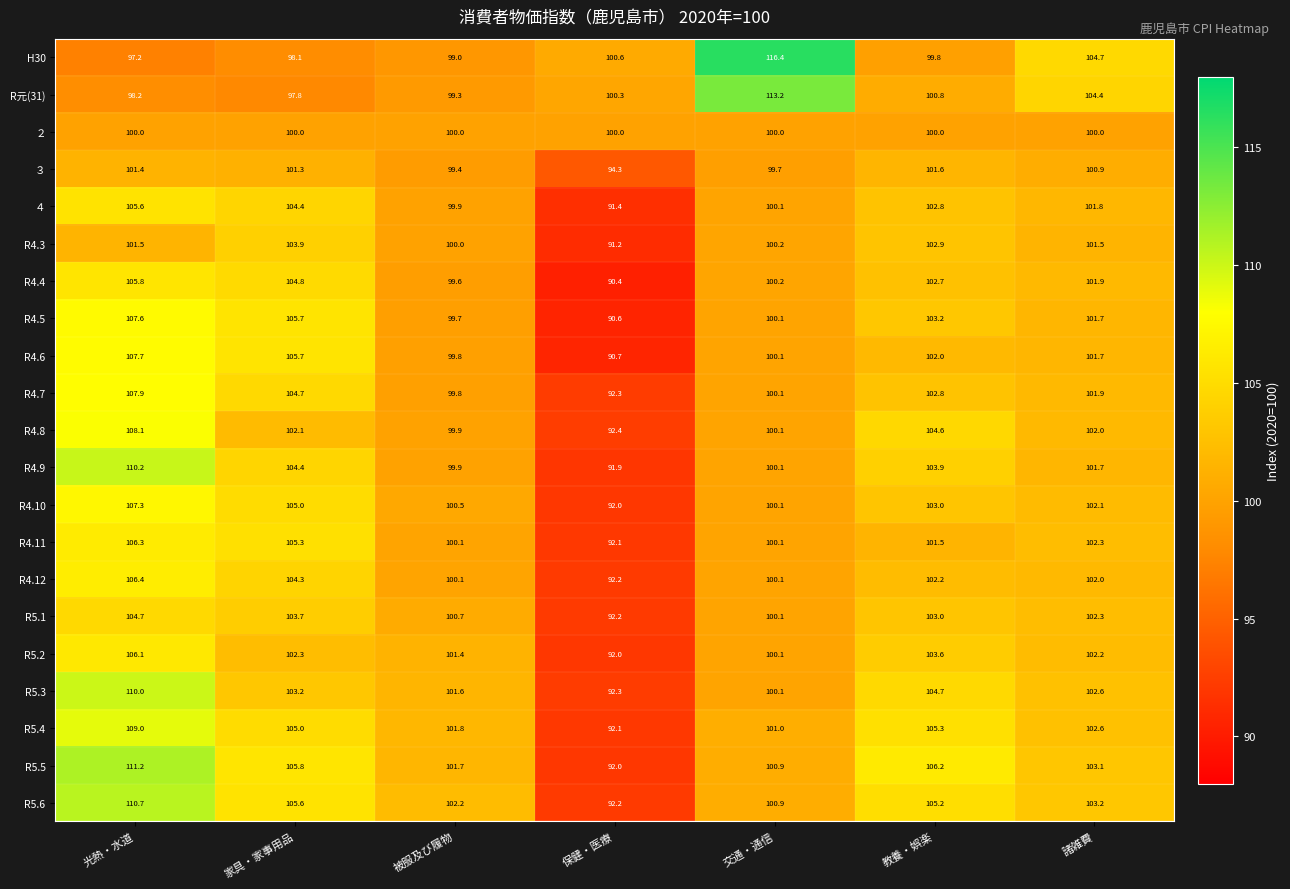

What is the total value across all series at 教養・娯楽?

2161.8